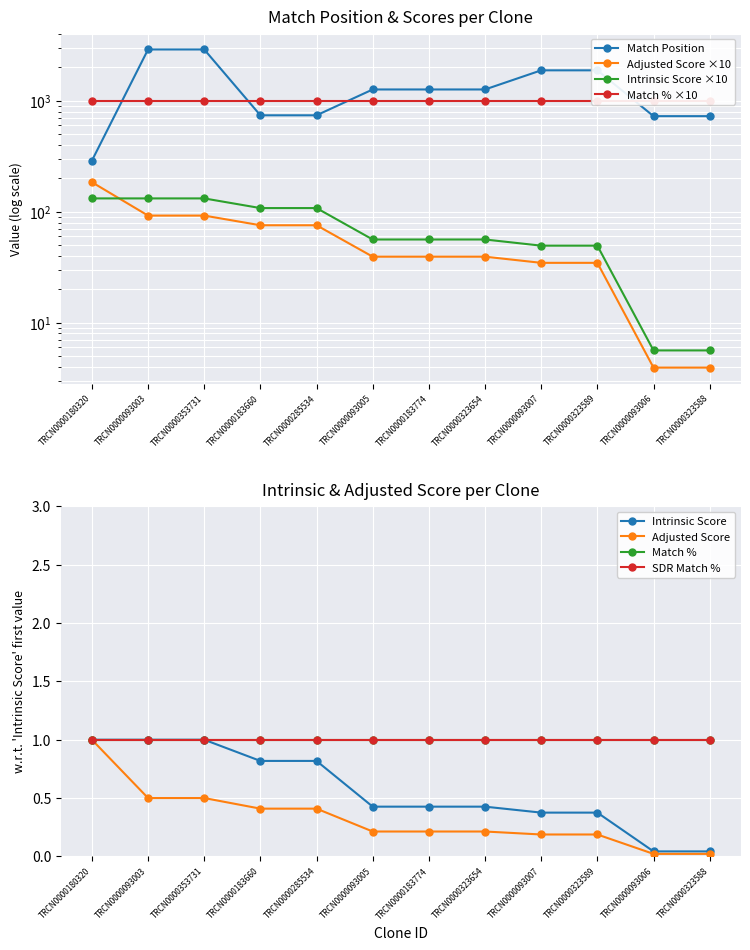

What position from the left is TRCN0000093006?

11